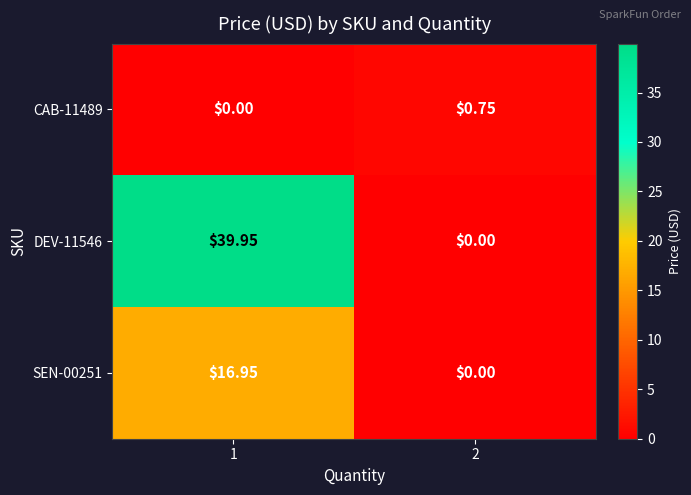

At which category does the chart reach its peak across all series?

1